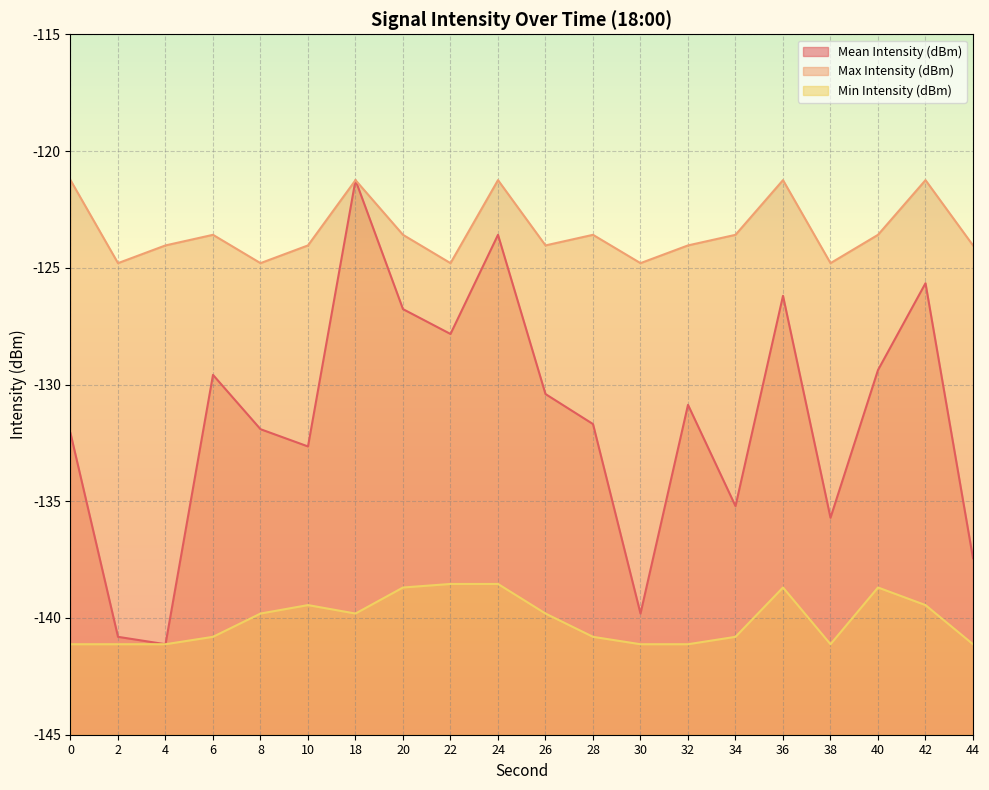

What is the approximate value of Min Intensity (dBm) at 10?

-139.4